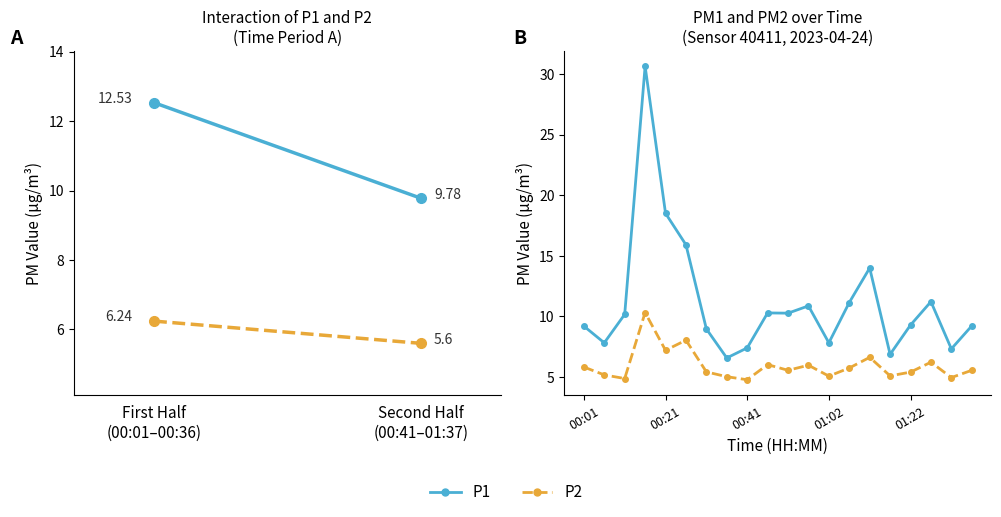

How many series are shown in this chart?

2